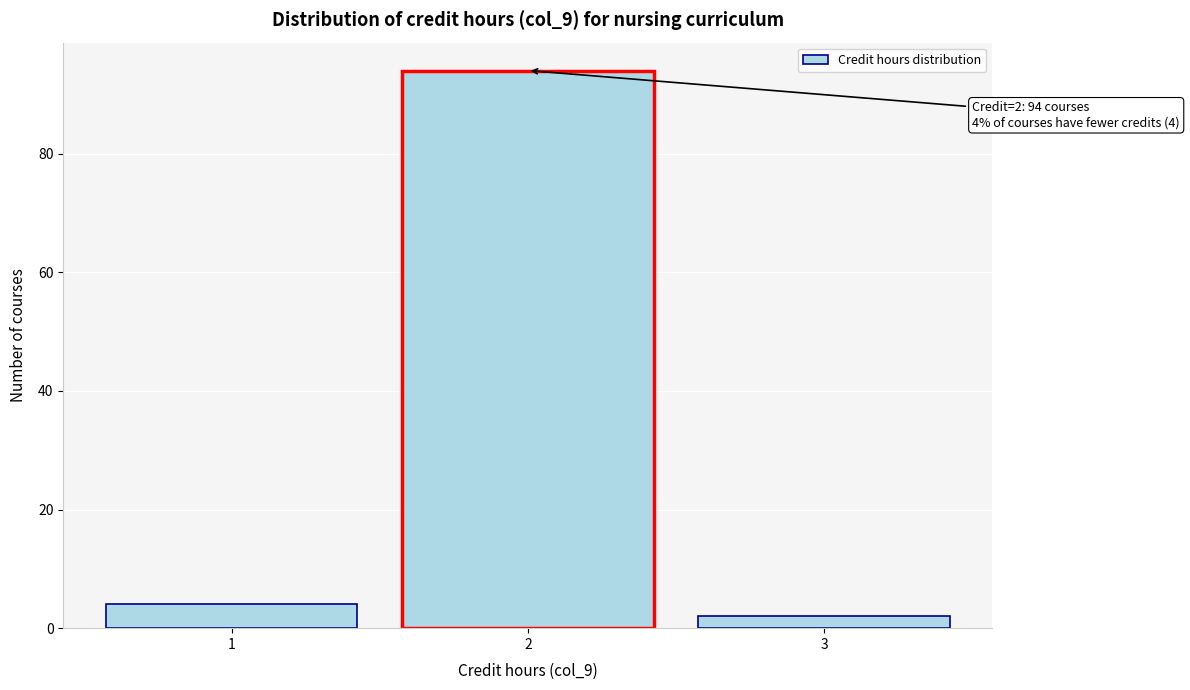

Reading left to right, list all the values displayed in this chart.

1=4	2=94	3=2